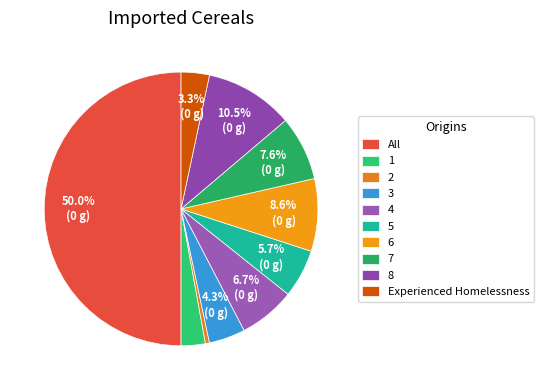

Is there a majority slice in this chart?

No